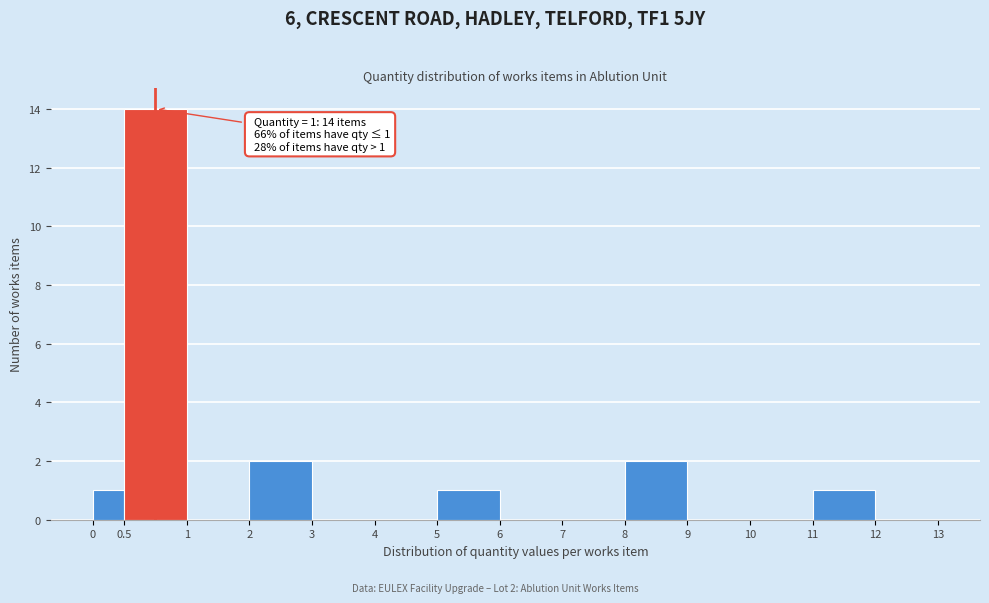

Reading left to right, list all the values displayed in this chart.

0=1	0.5=14	1=0	2=2	3=0	4=0	5=1	6=0	7=0	8=2	9=0	10=0	11=1	12=0